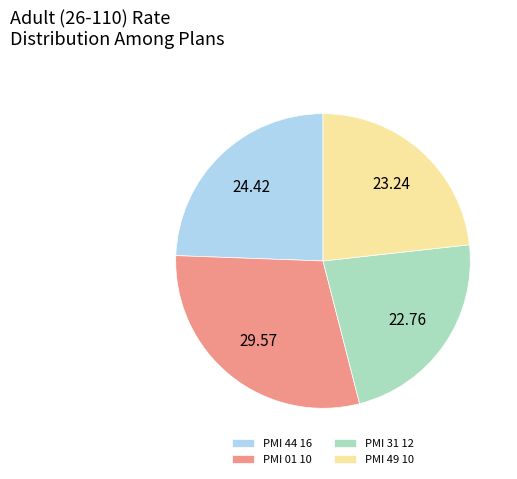

Does any single category account for the majority?

No